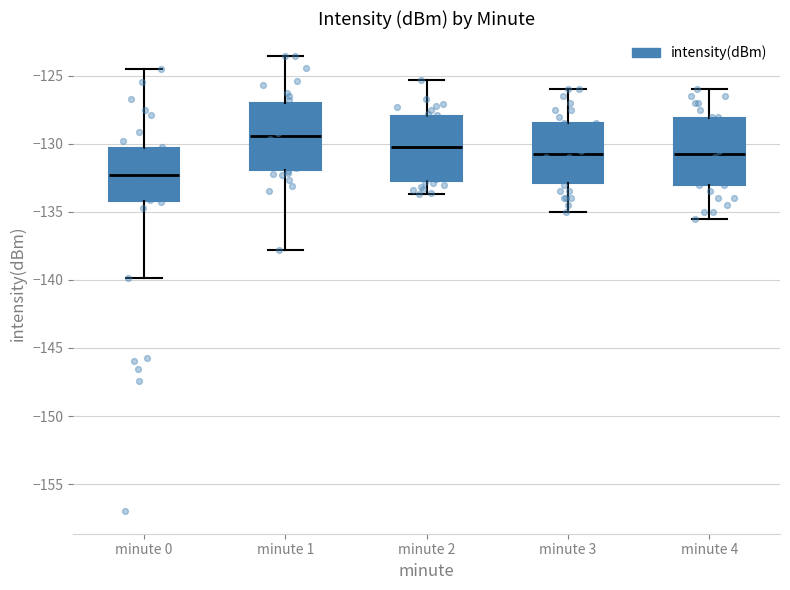

Reading left to right, transcribe this box plot: for each box, give where its median line is, the range the box spans, and where its two whiskers end, as read against the y-axis. The values are not printed on the chart, so give them approximately, as read against the axis.

minute 0: median -132.5, box -134.0 to -130.5, whiskers -140.0 to -124.5
minute 1: median -129.5, box -132.0 to -127.0, whiskers -138.0 to -123.5
minute 2: median -130.0, box -132.5 to -128.0, whiskers -133.5 to -125.5
minute 3: median -130.5, box -133.0 to -128.5, whiskers -135.0 to -126.0
minute 4: median -130.5, box -133.0 to -128.0, whiskers -135.5 to -126.0